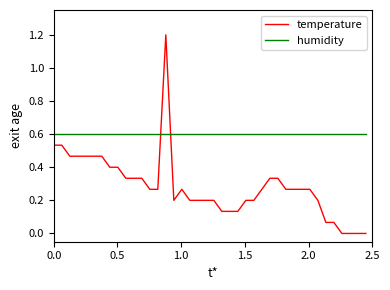

How many lines are shown in the chart?

2